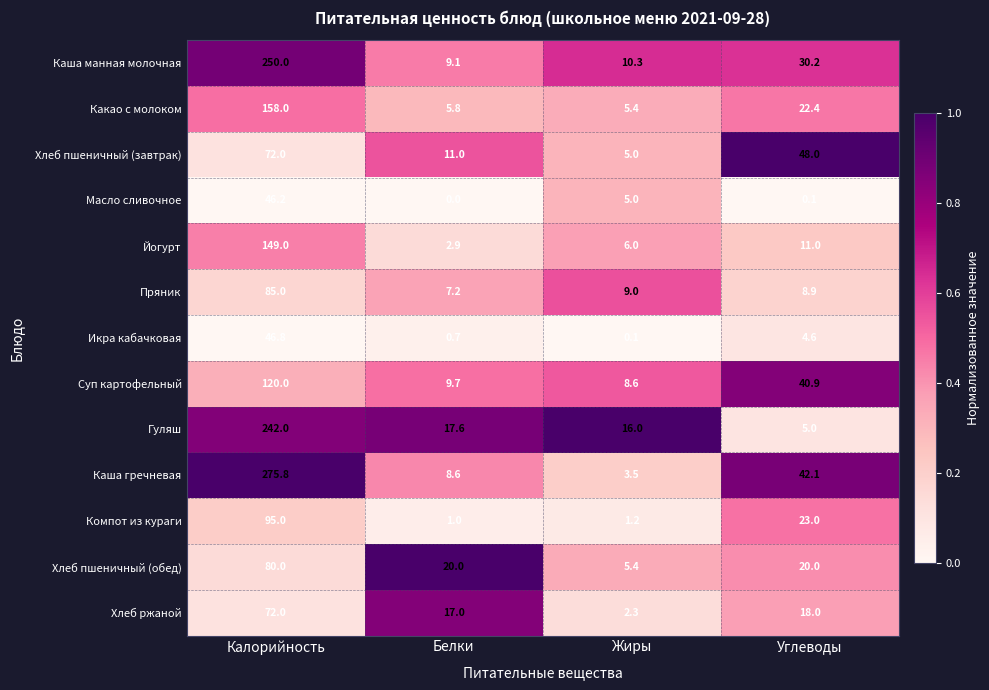

What is the difference between the second highest and second lowest values in the Йогурт series?

5.0